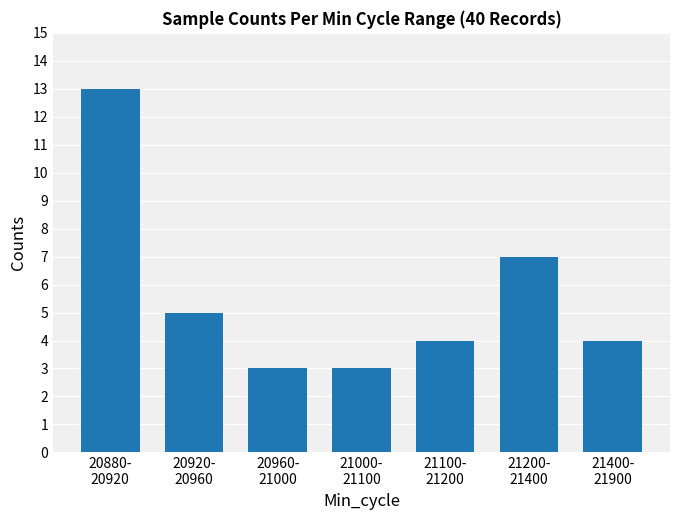

Reading left to right, what are all the values shown in this chart?

13	5	3	3	4	7	4